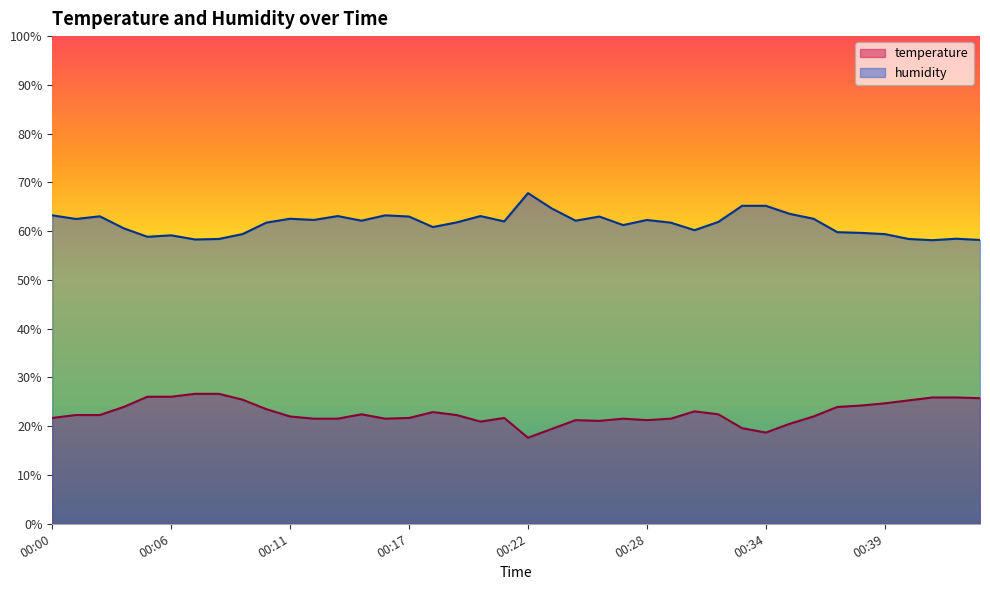

What is the maximum value for temperature?

26.6